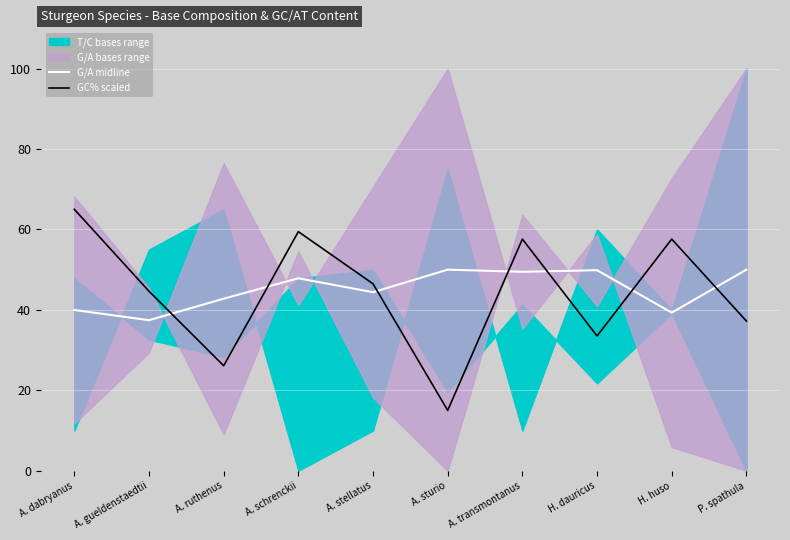

The GC% scaled series shows 14.7 at A. transmontanus. True or false?

False